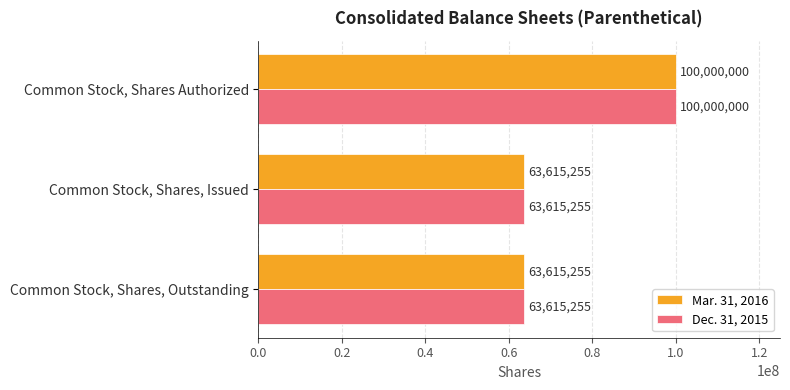

What are all the series names shown in the legend?

Mar. 31, 2016, Dec. 31, 2015